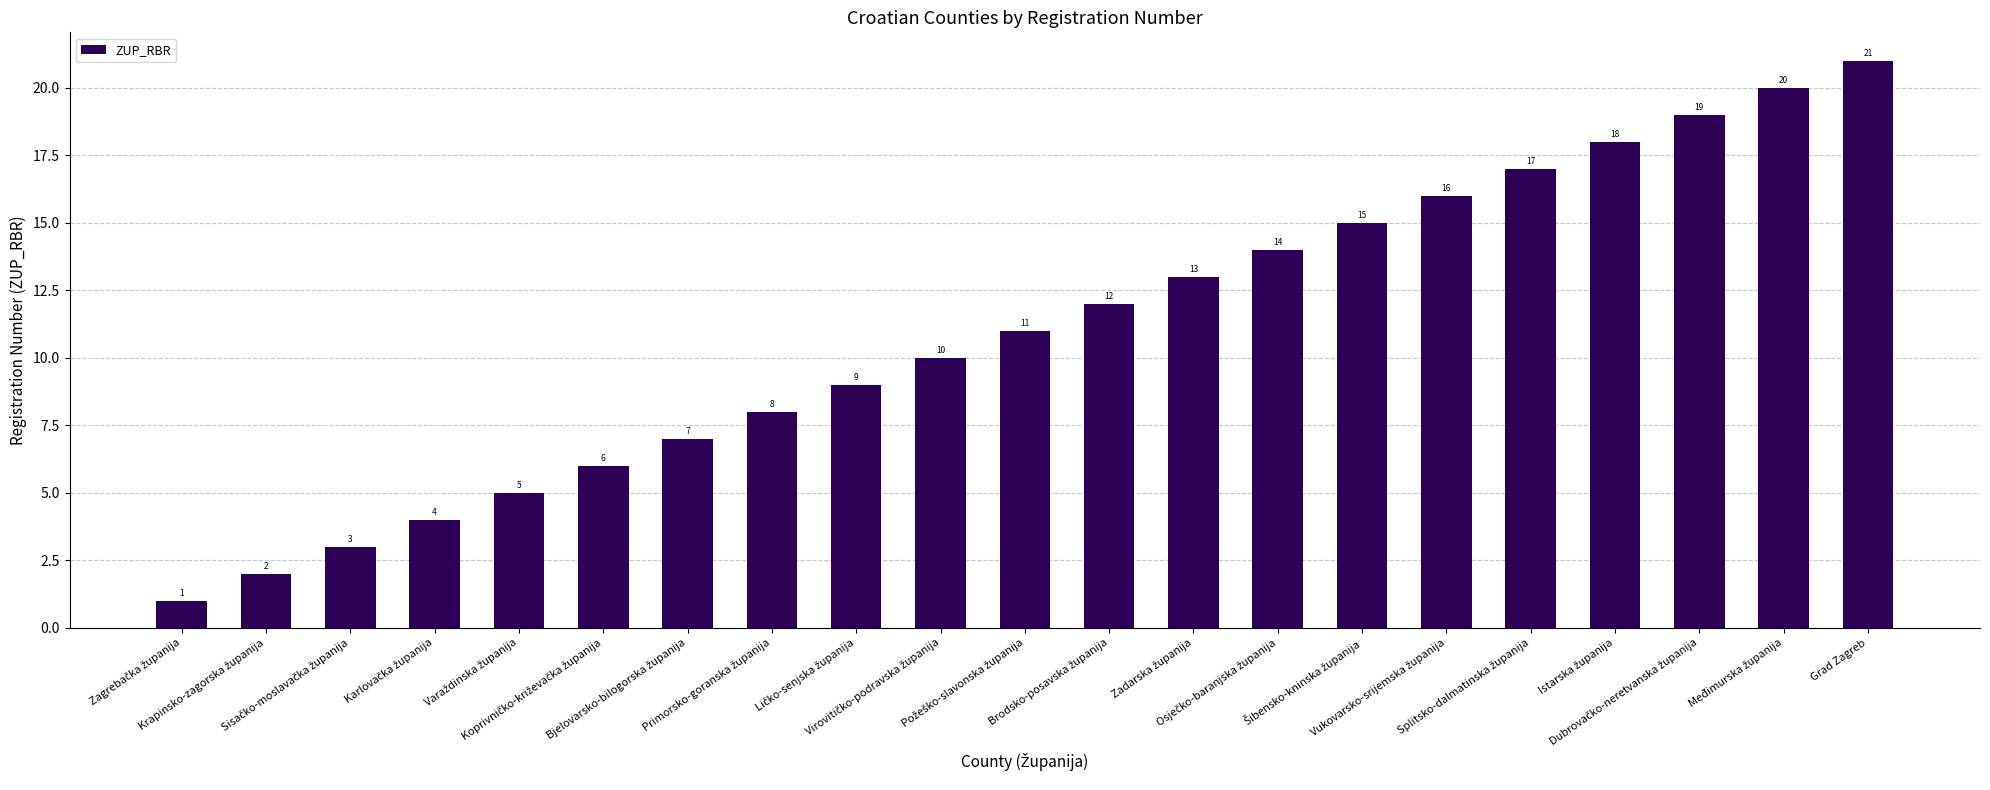

What is the difference between the maximum and second lowest values?

19